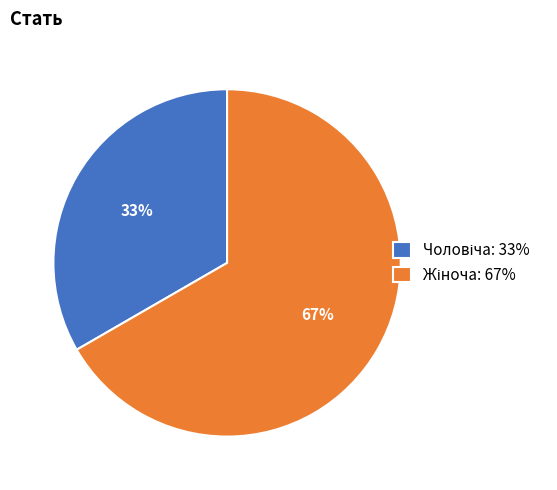

To the nearest percent, what is the average slice percentage?

50%